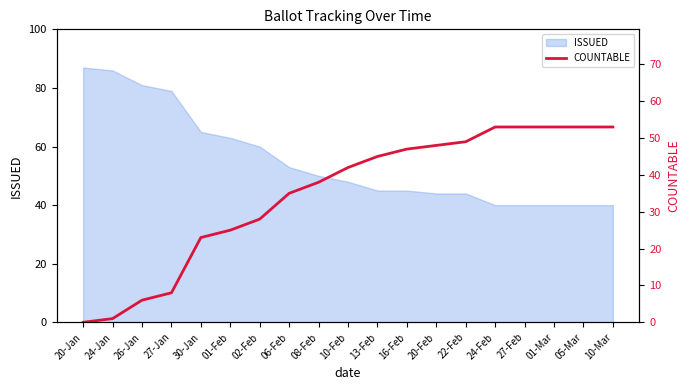

What position from the left is 20-Jan?

1